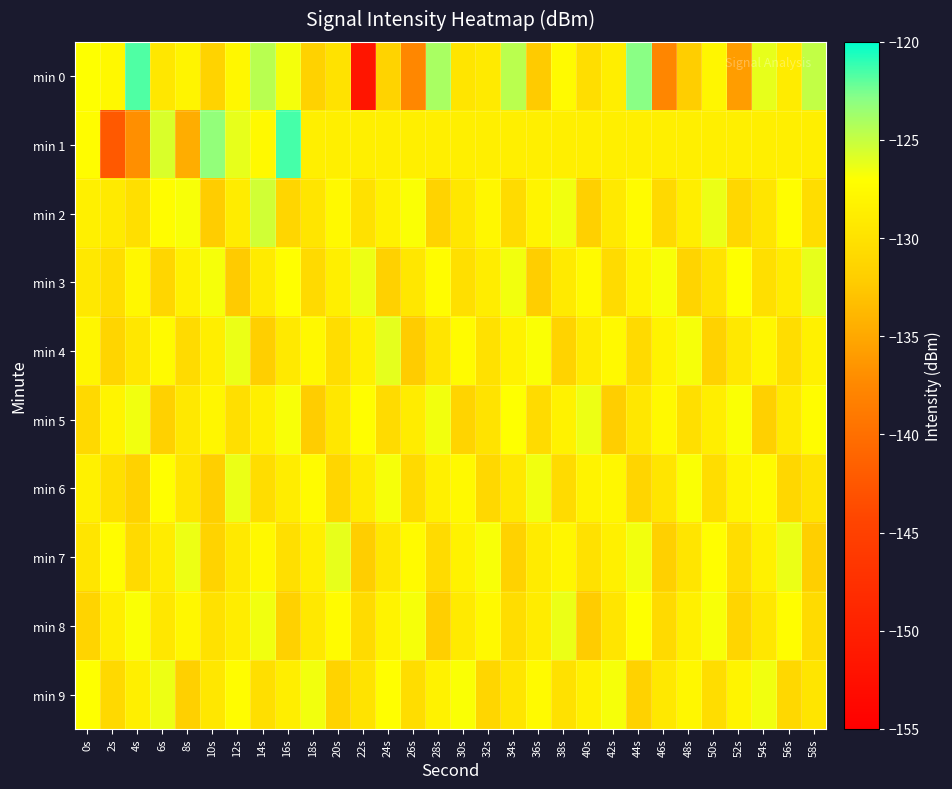

Rank the series by their maximum value, from highest to lowest.

min 1, min 0, min 2, min 4, min 3, min 7, min 6, min 8, min 5, min 9